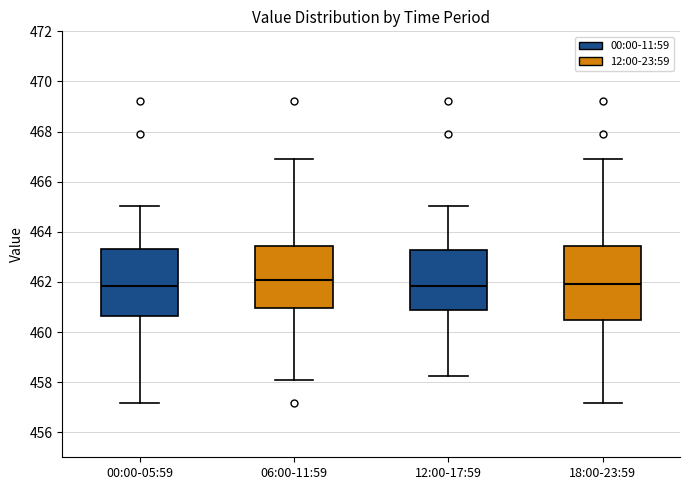

Where does the lower whisker of the box for 06:00-11:59 end on the y-axis? The values are not printed on the chart, so give them approximately, as read against the axis.

458.0